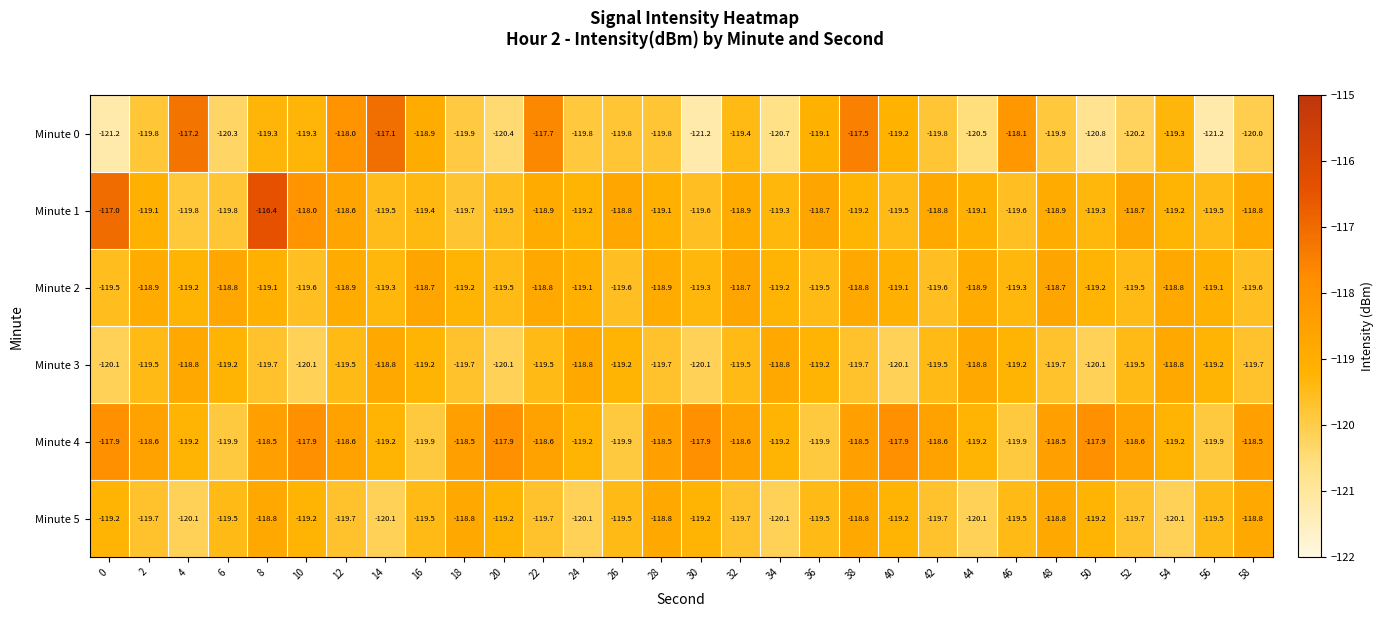

Which series changed the most between 4 and 28?

Minute 0